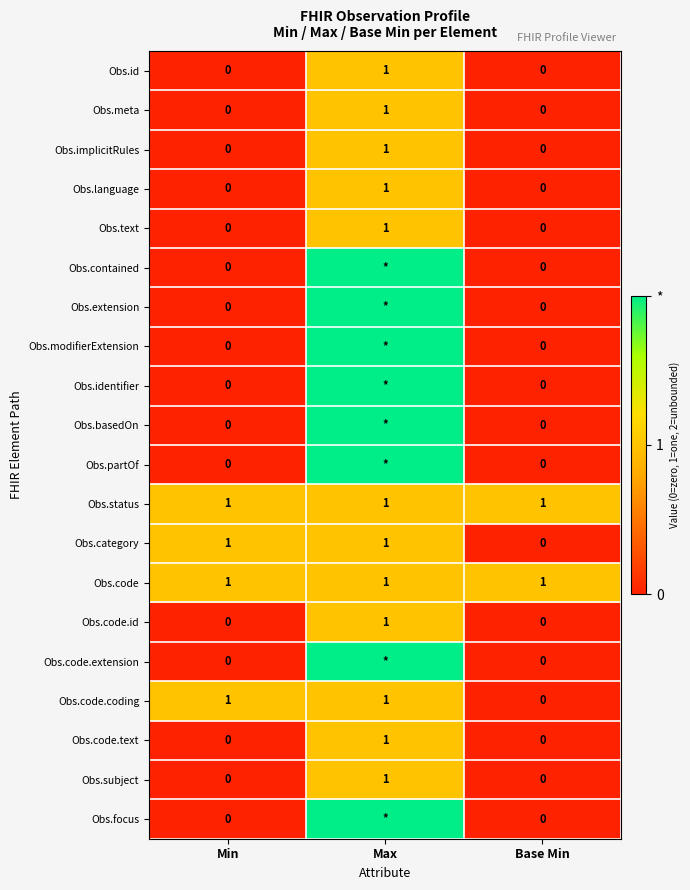

What is the total value across all series at Min?

4